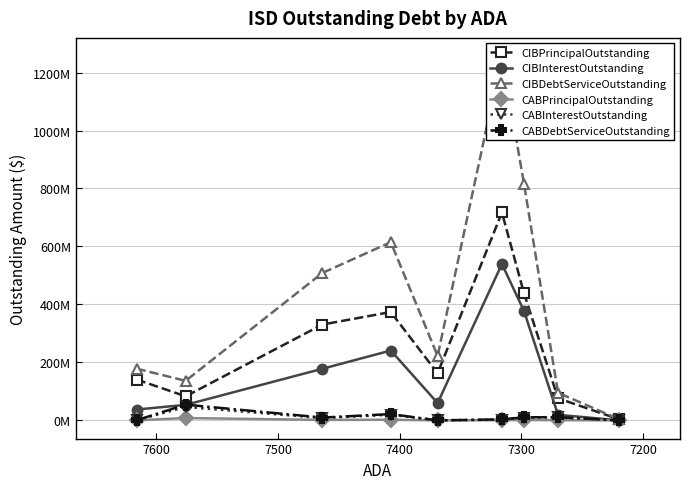

How many values in the CIBDebtServiceOutstanding series are below 222258374?

4